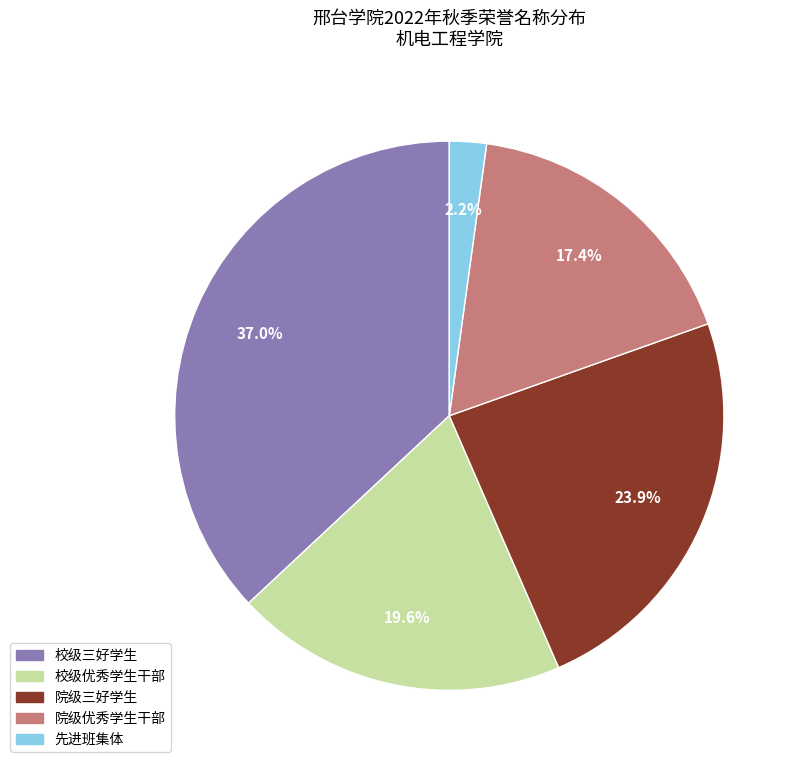

Count the number of slices in the pie.

5